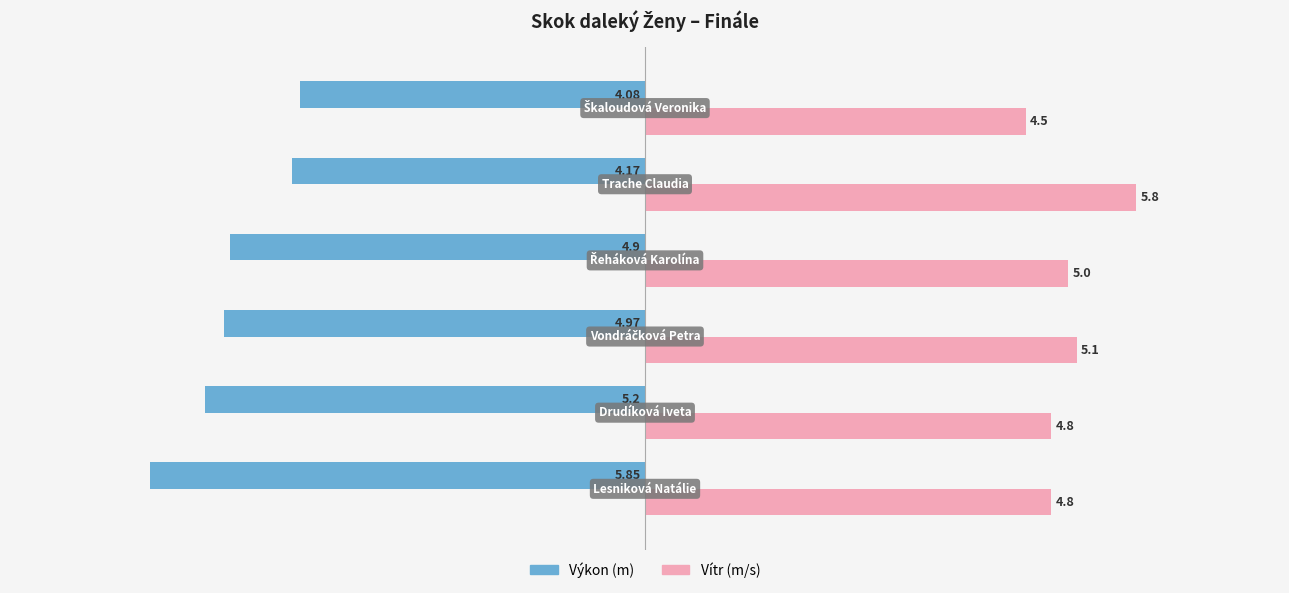

Rank the series by their average value, from lowest to highest.

Výkon (m), Vítr (m/s)